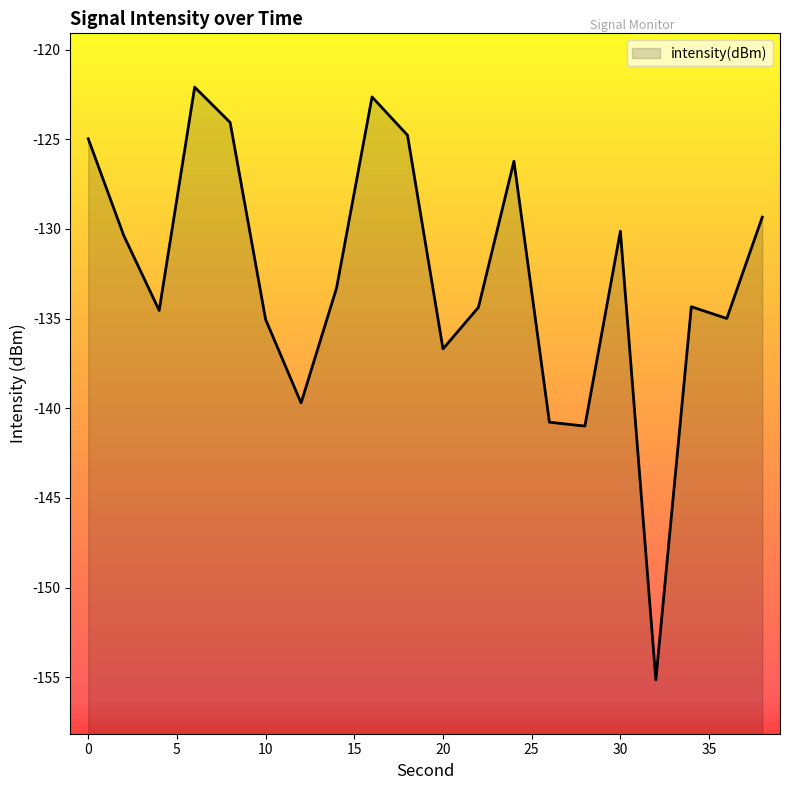

What is the difference between the second highest and second lowest values?

18.4